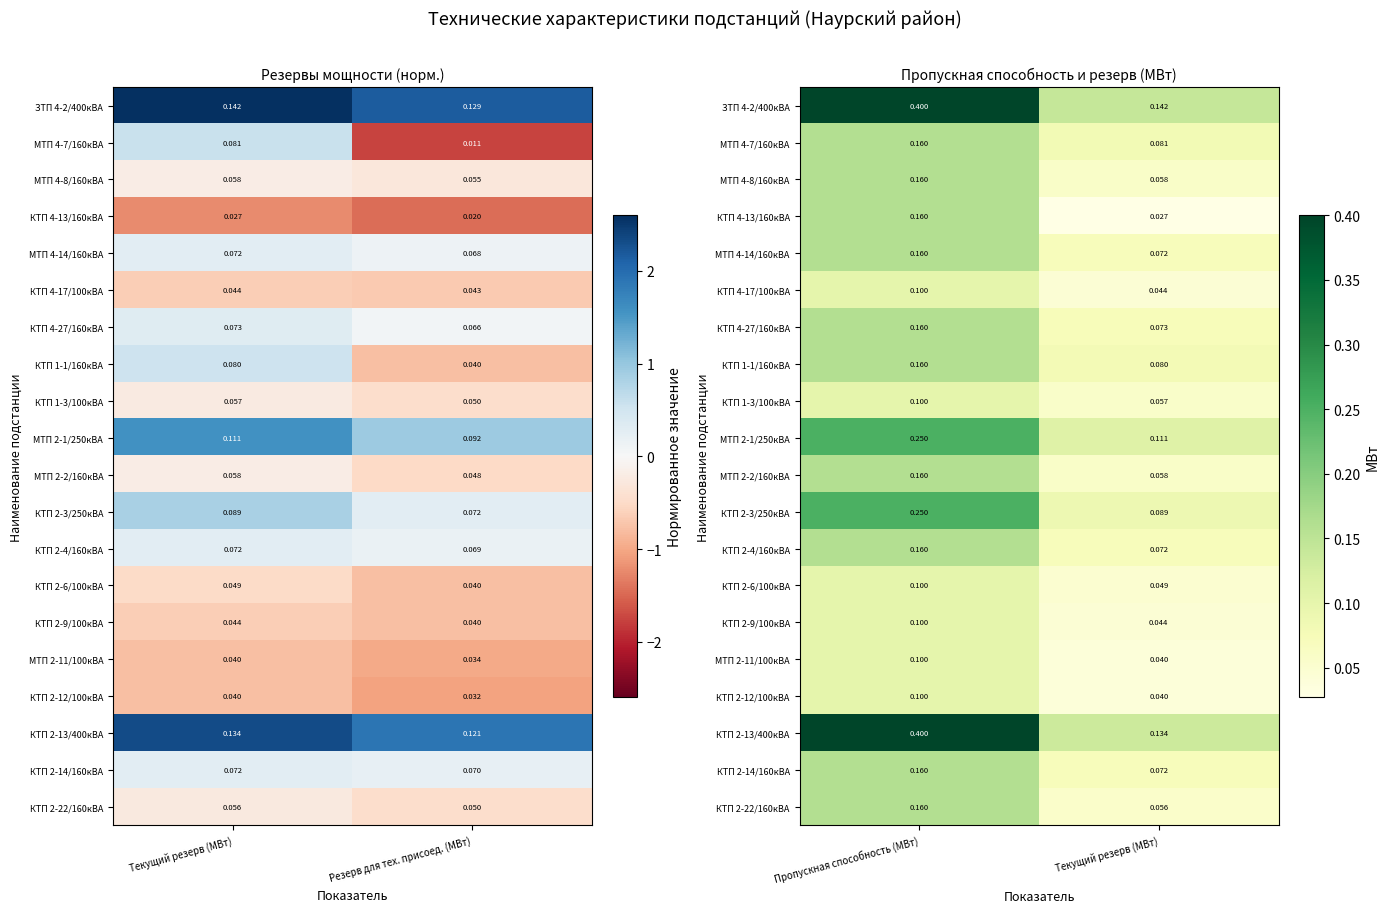

At which label is МТП 4-14/160кВА closest to 0?

Текущий резерв (МВт)